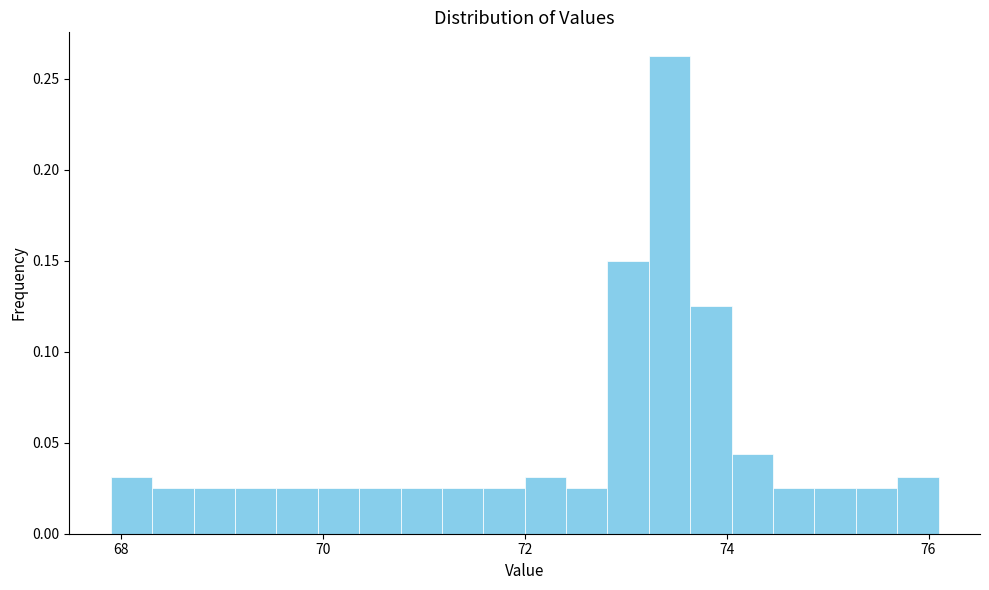

Around what value on the x-axis is the tallest bar? Give the approximate position of its centre, as read against the axis.

73.4